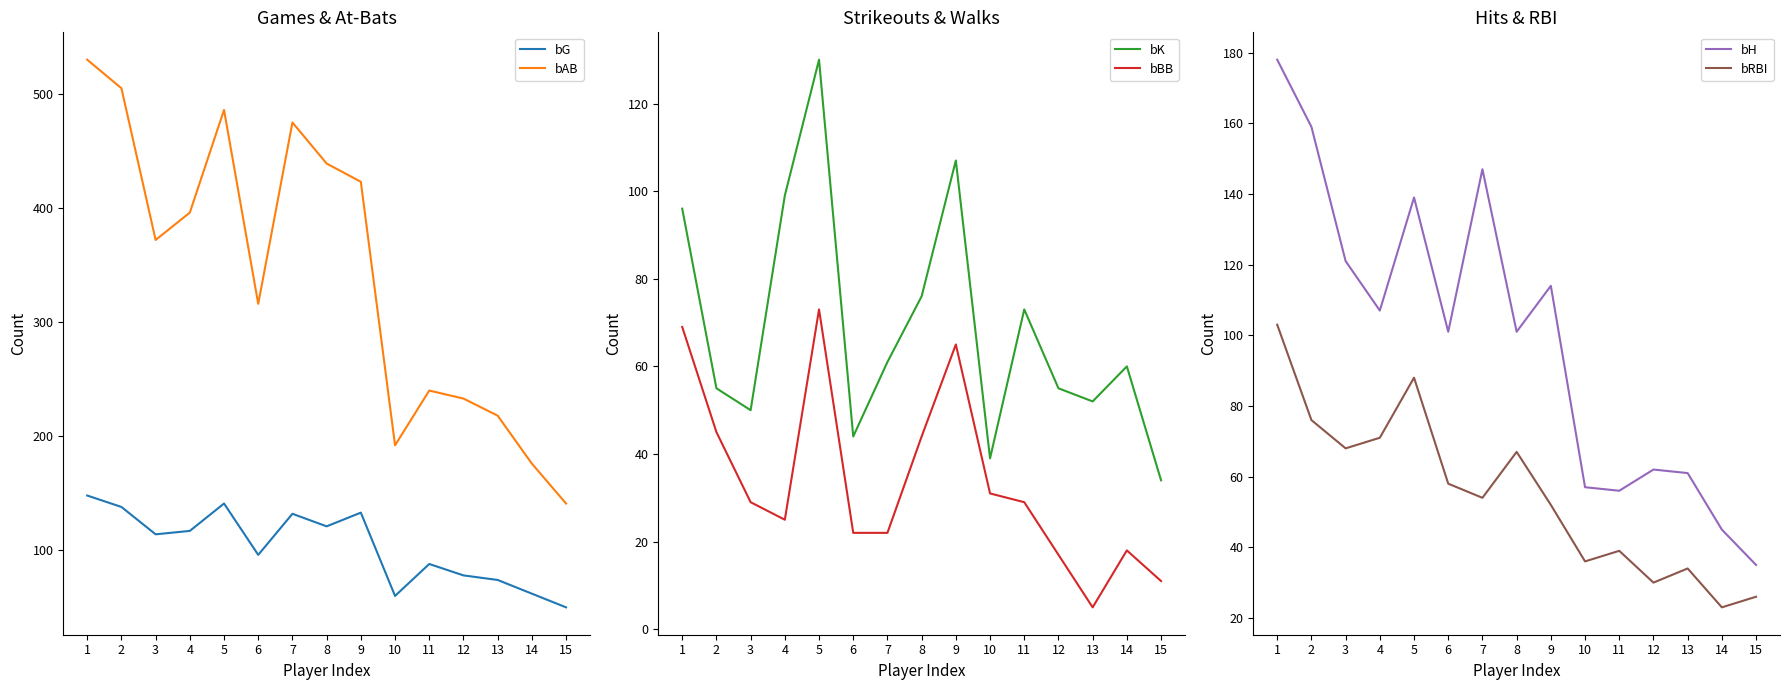

How many values in the bK series exceed 60?

7